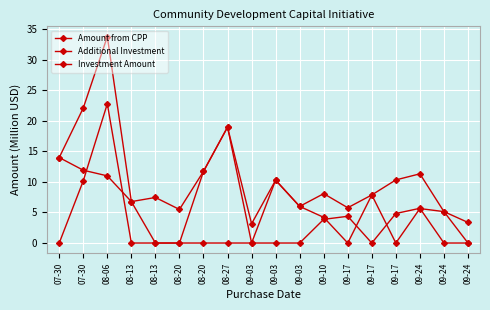

At which category does Investment Amount reach its first local peak?

08-06